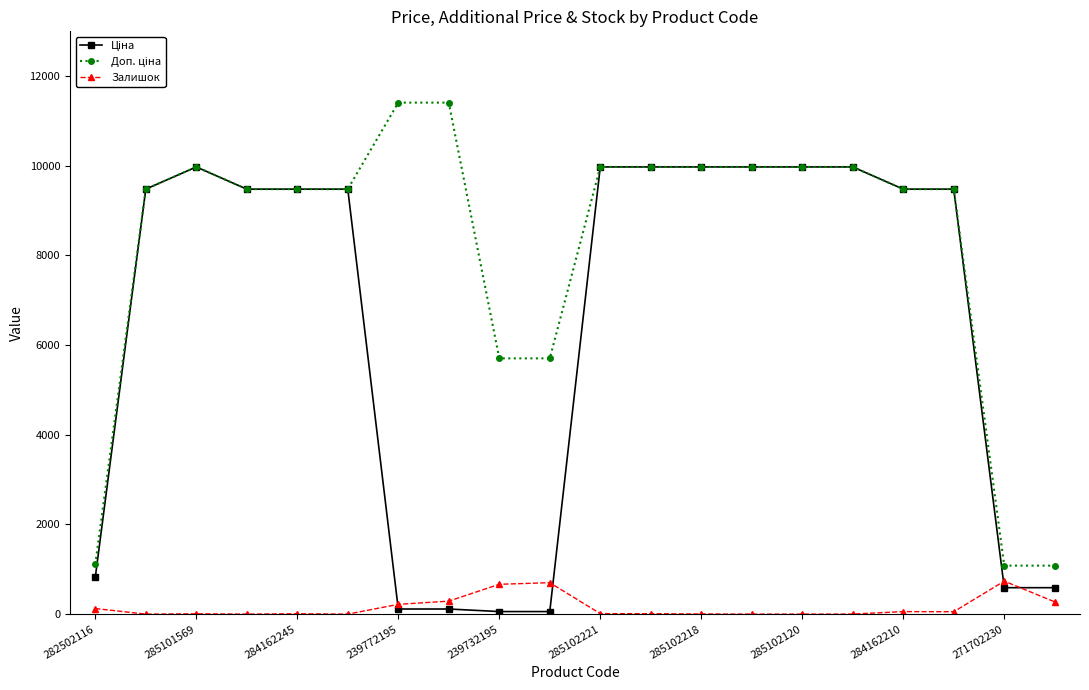

What is the highest value of the Залишок series?

736.0